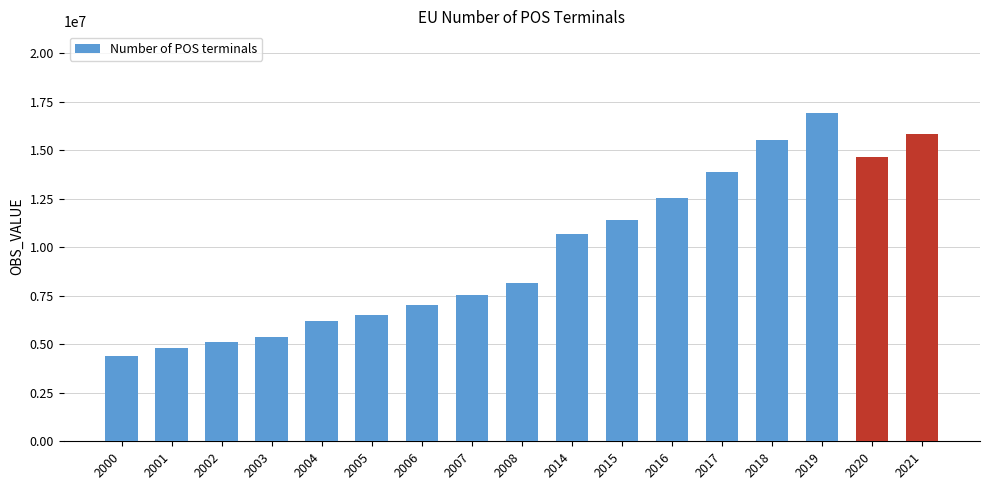

What is the change in value from 2000 to 2014?

+6300922